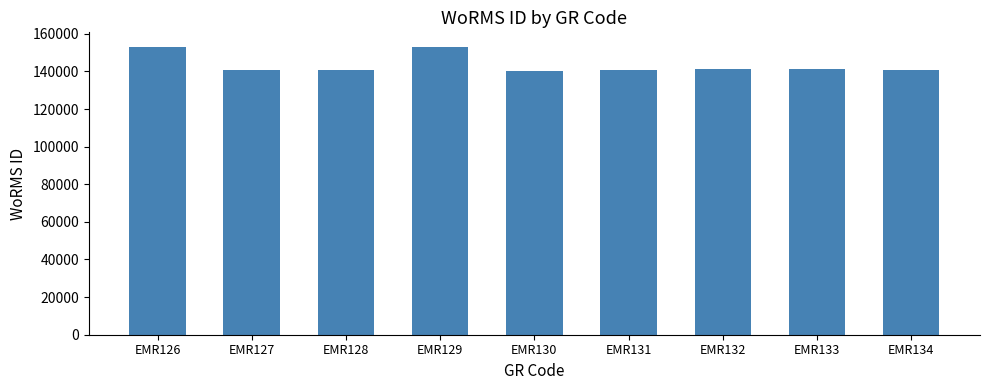

What is the greatest value displayed?

153134